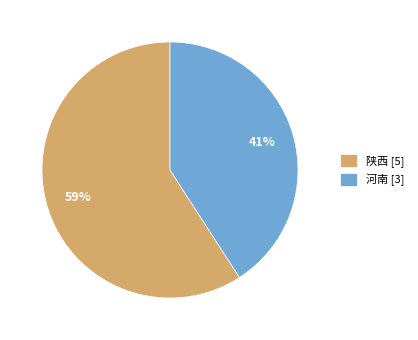

Rank the categories by value from highest to lowest.

陕西 [5], 河南 [3]